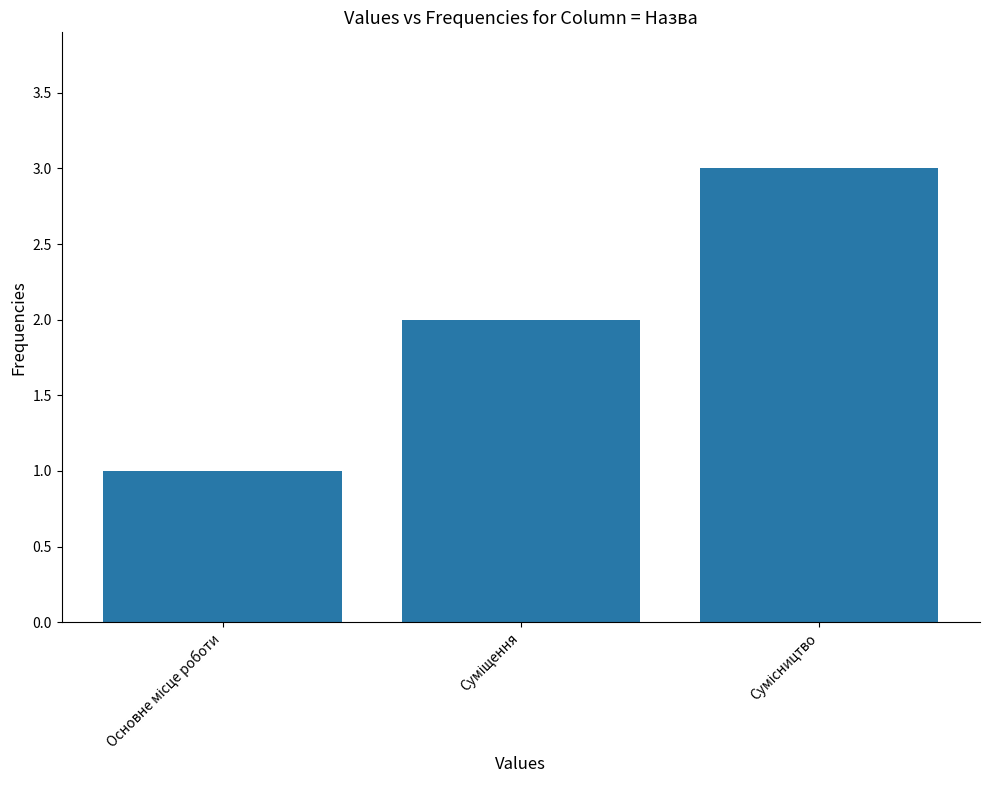

What is the greatest value displayed?

3